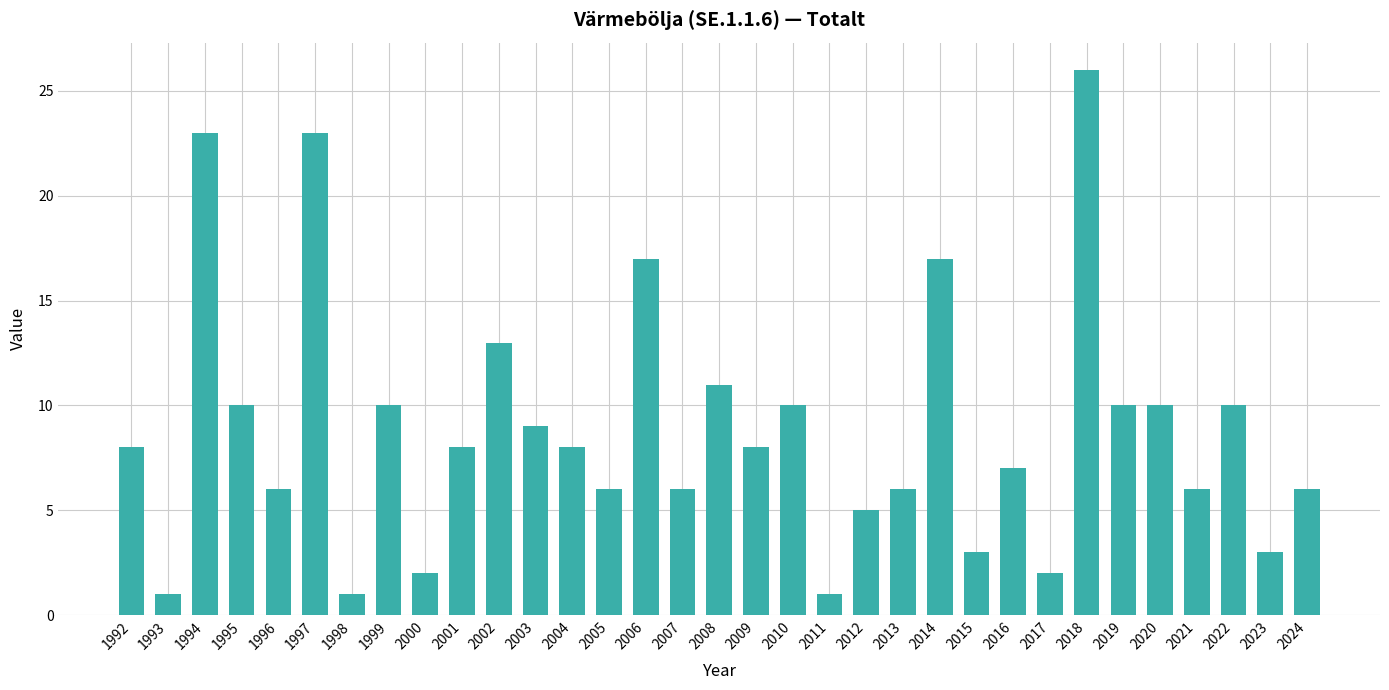

At which category does the chart reach its peak across all series?

2018